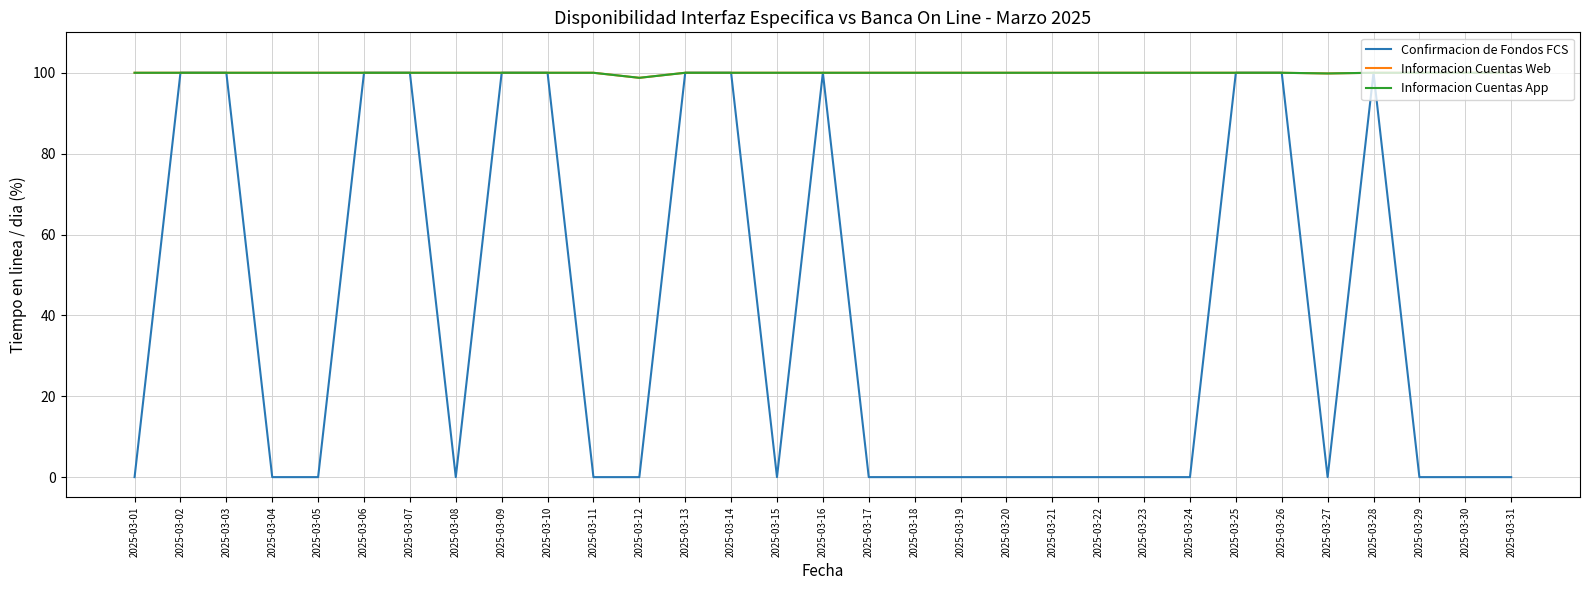

Rank the series at 2025-03-07 from lowest to highest value.

Confirmacion de Fondos FCS, Informacion Cuentas Web, Informacion Cuentas App